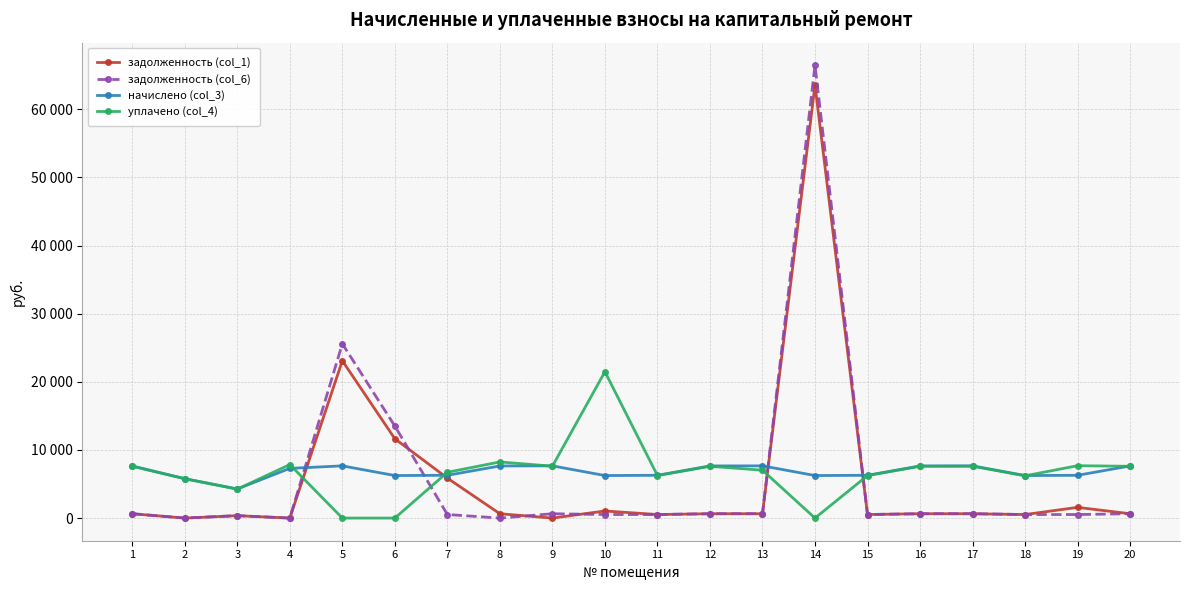

List the series in order of their peak value, lowest first.

начислено (col_3), уплачено (col_4), задолженность (col_1), задолженность (col_6)